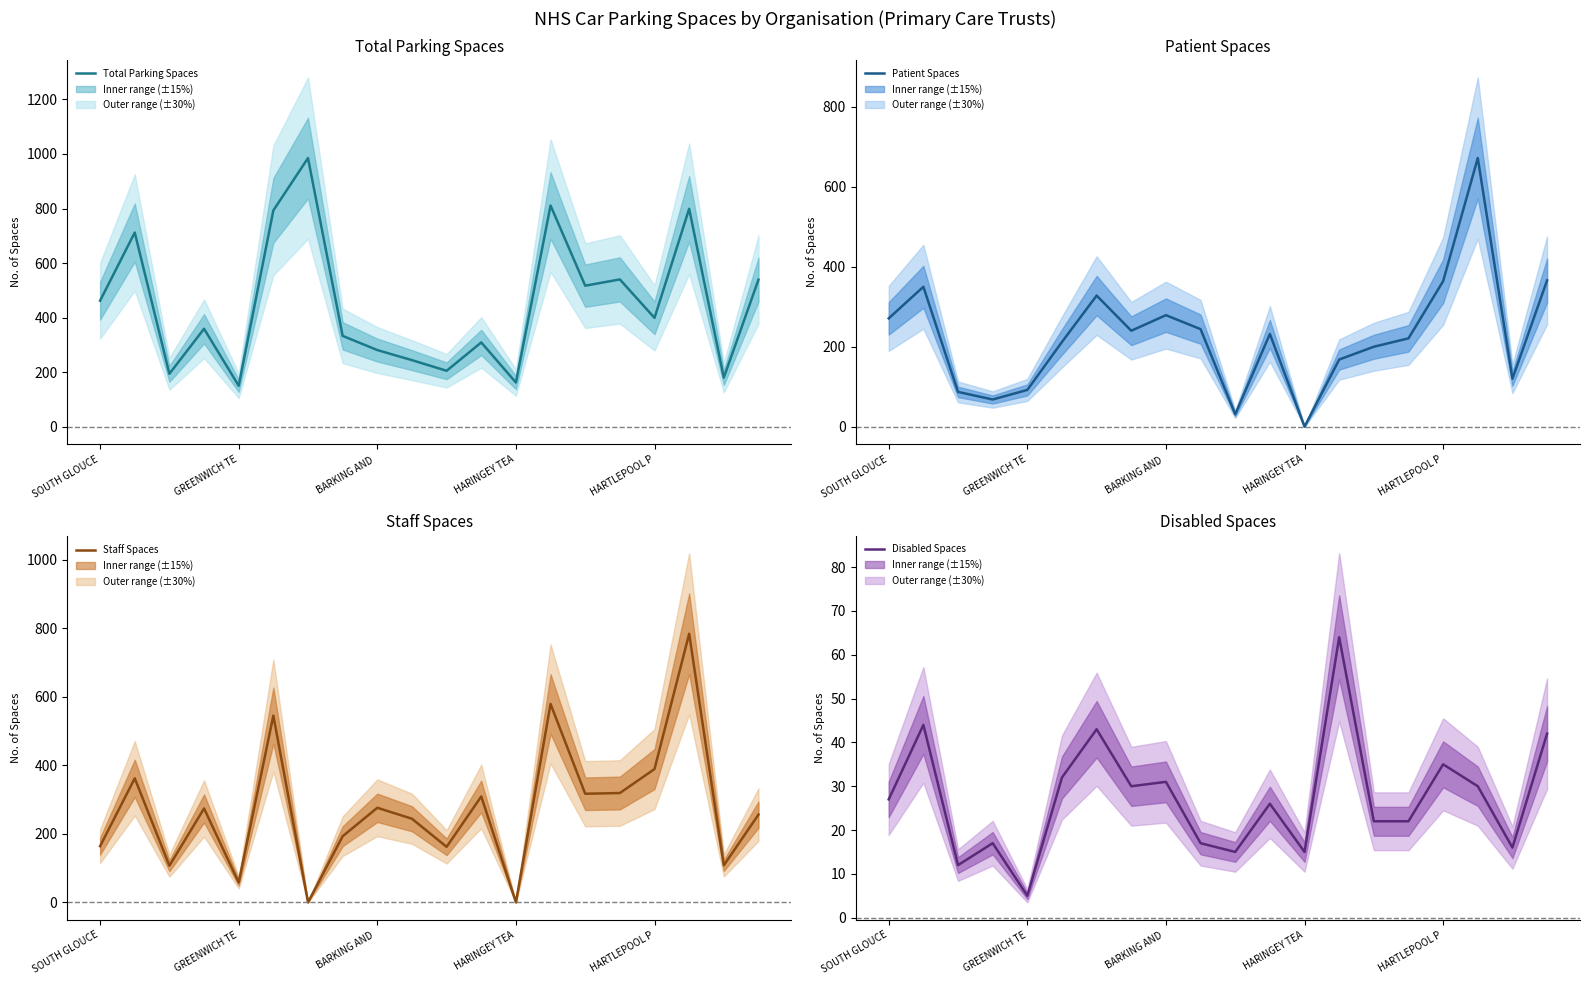

Is this an area chart (filled region under the line)?

No